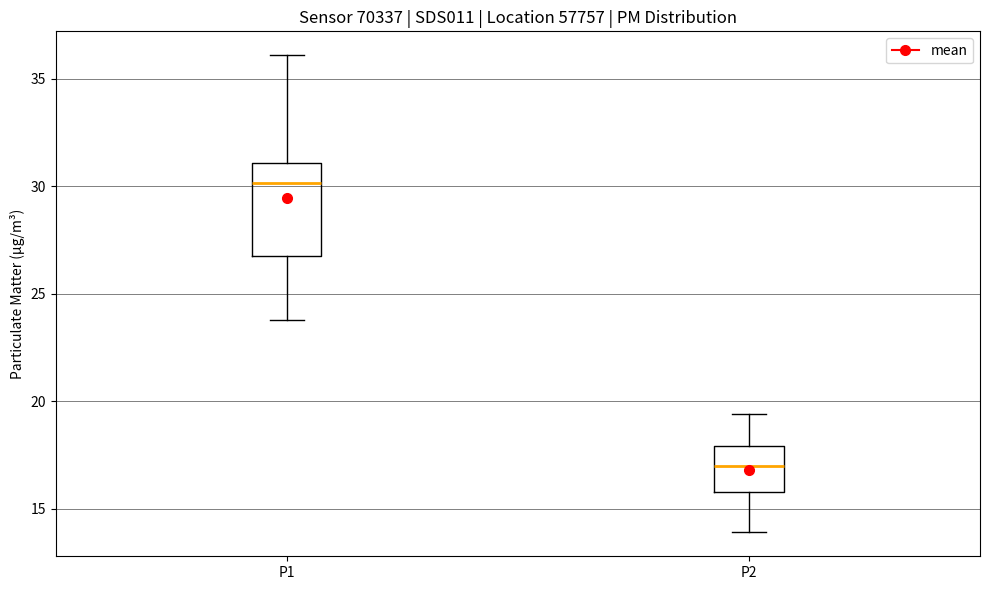

Reading left to right, read every box against the y-axis: the position of its median line, the range the box covers, and the ends of its whiskers. The values are not printed on the chart, so give them approximately, as read against the axis.

P1: median 30.0, box 27.0 to 31.0, whiskers 24.0 to 36.0
P2: median 17.0, box 16.0 to 18.0, whiskers 14.0 to 19.5